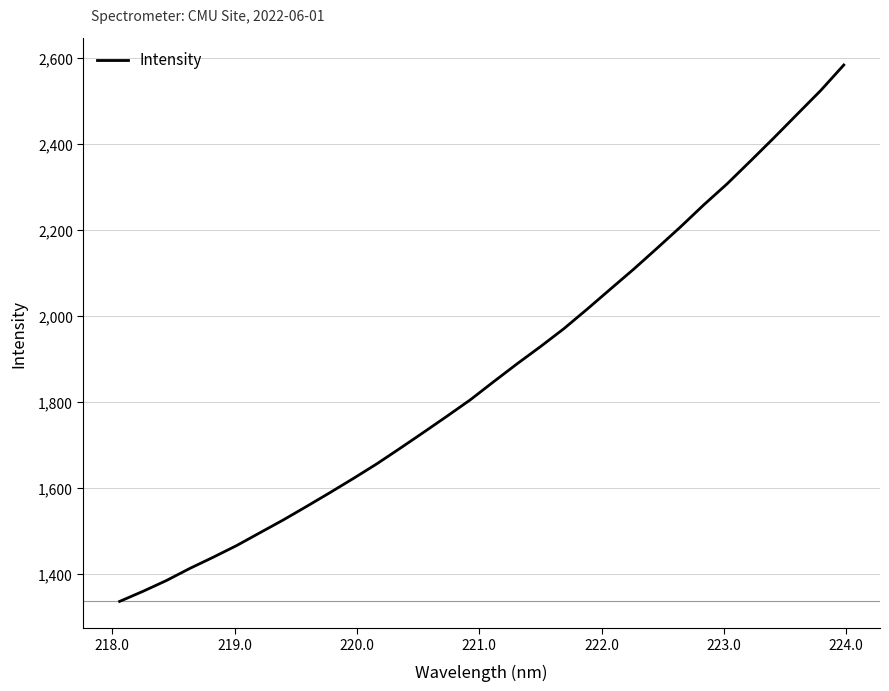

What is the difference between the maximum and minimum values?

1248.1